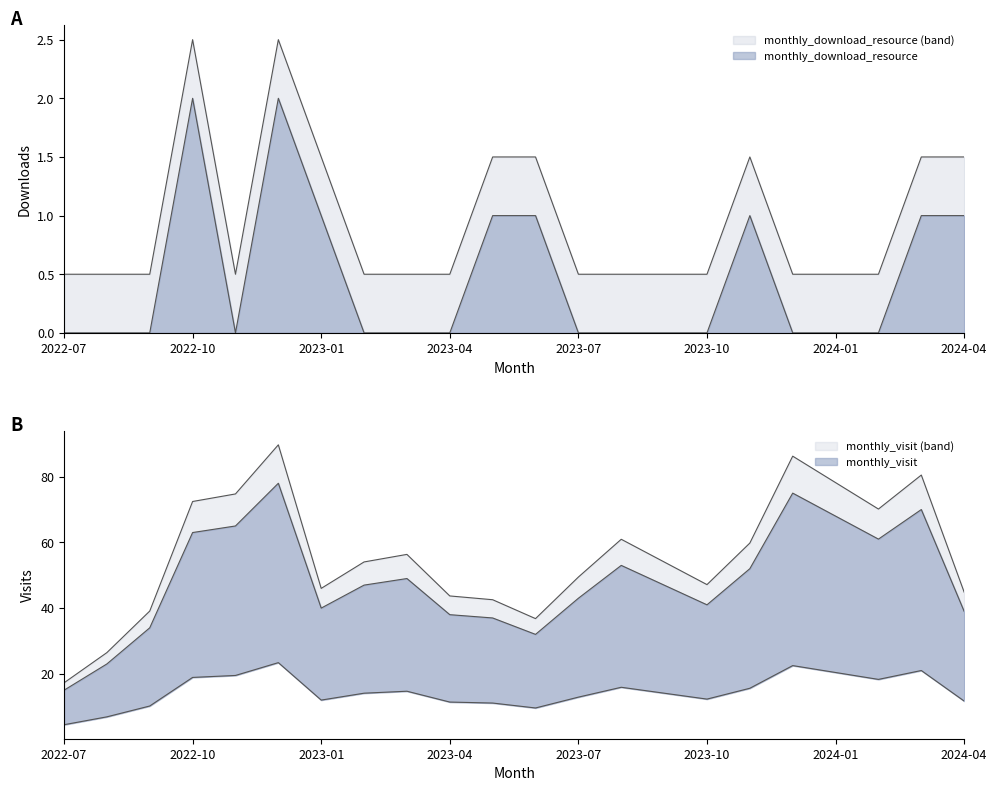

The monthly_visit series shows 35 at 2024-02. True or false?

False